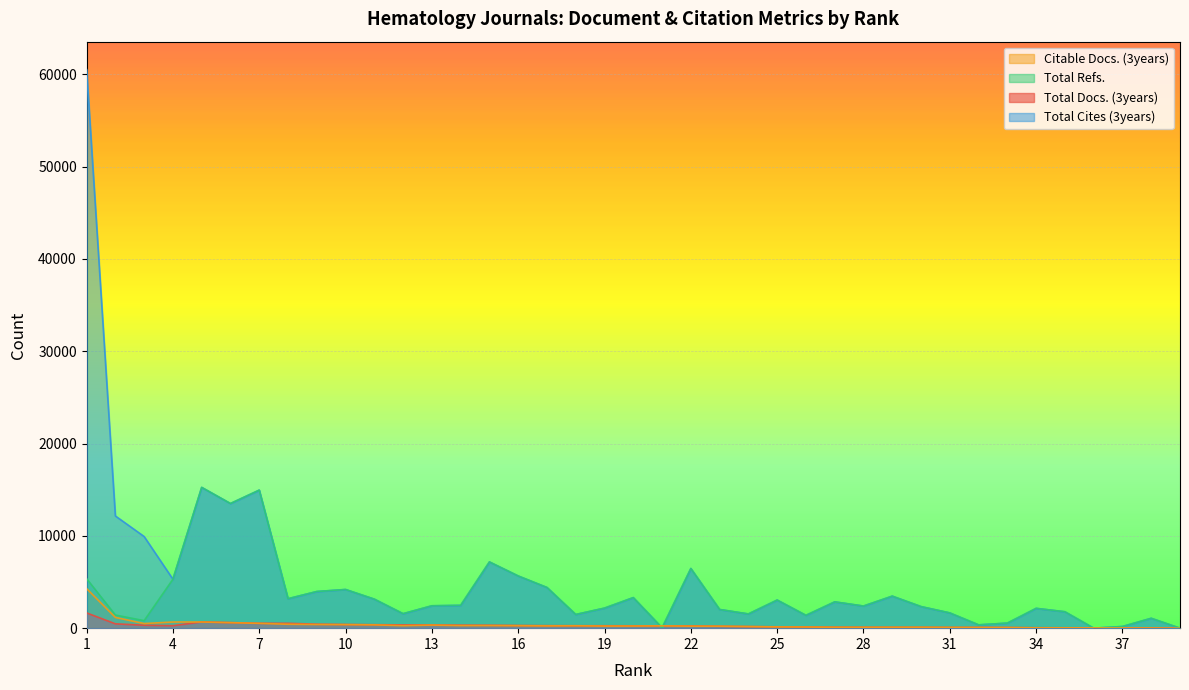

Where does the Citable Docs. (3years) series first go above 232?

1